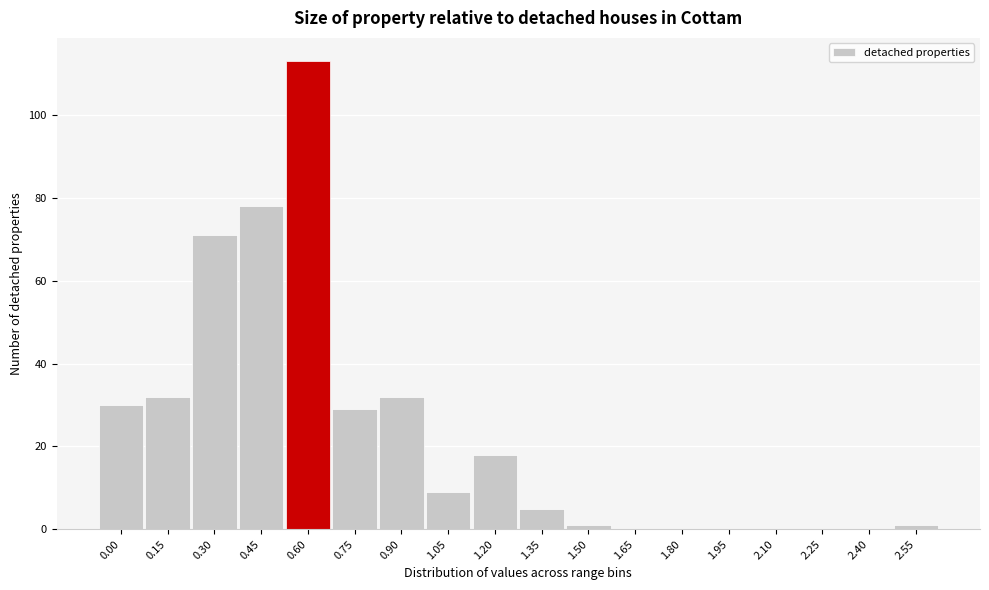

Reading left to right, extract all data points from this chart.

0.00=30	0.15=32	0.30=71	0.45=78	0.60=113	0.75=29	0.90=32	1.05=9	1.20=18	1.35=5	1.50=1	1.65=0	1.80=0	1.95=0	2.10=0	2.25=0	2.40=0	2.55=1